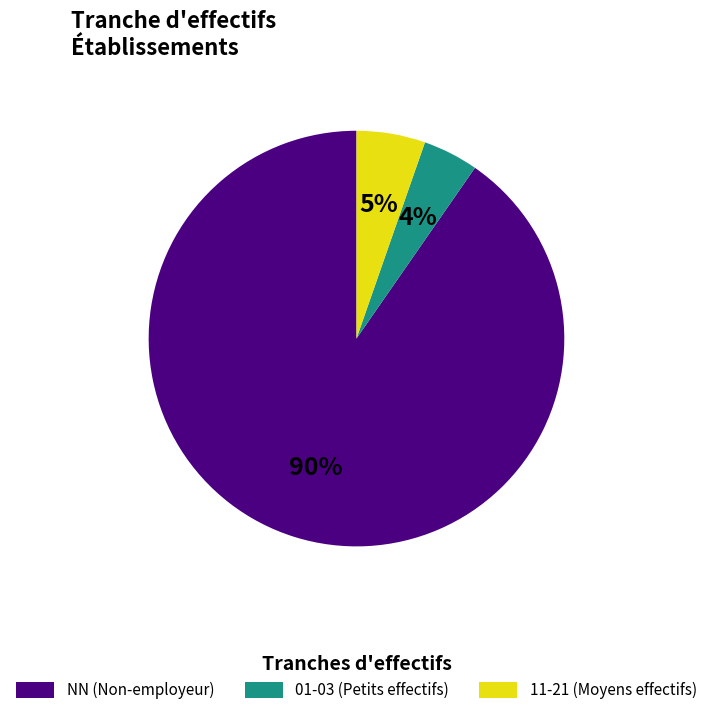

True or false: 11-21 (Moyens effectifs) accounts for 5% of the total.

True